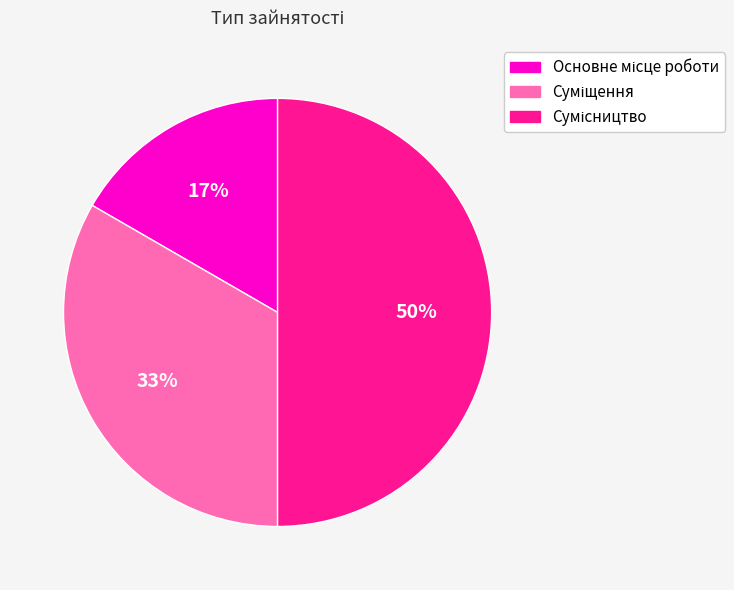

To the nearest percent, what is the difference between the largest and smallest slice percentages?

33%